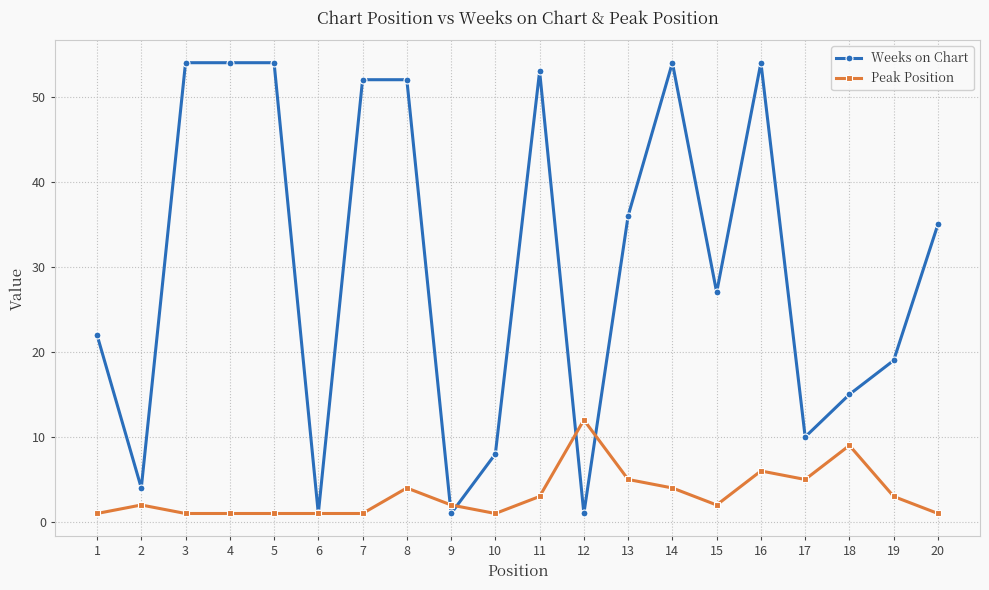

What is the greatest value displayed?

54